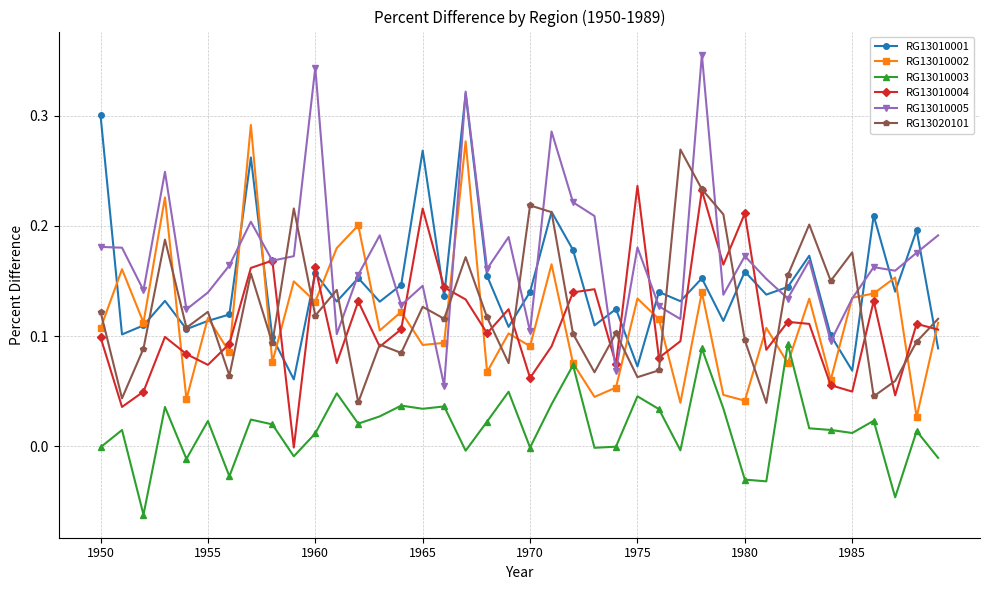

Rank the series by their maximum value, from lowest to highest.

RG13010003, RG13010004, RG13020101, RG13010002, RG13010001, RG13010005